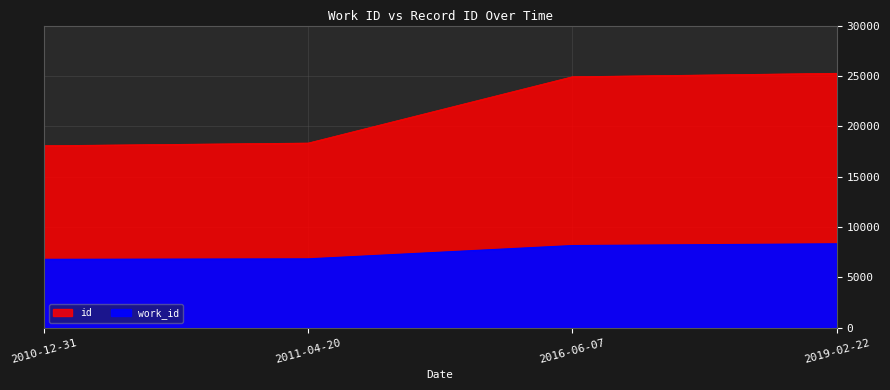

How many values in the id series are below 24917?

2